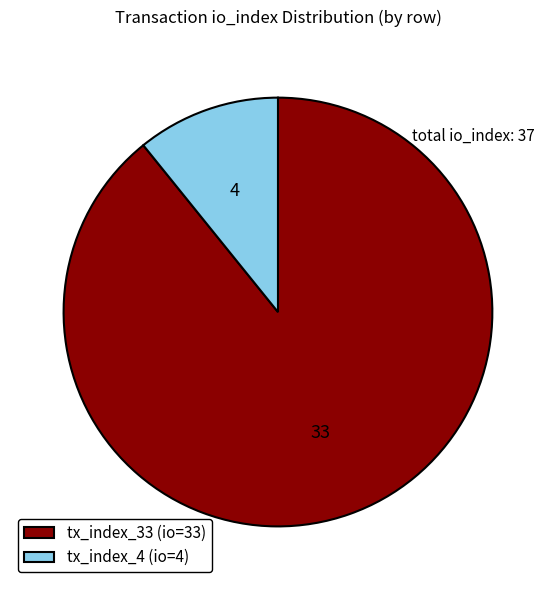

Which category has the biggest portion of the pie?

tx_index_33